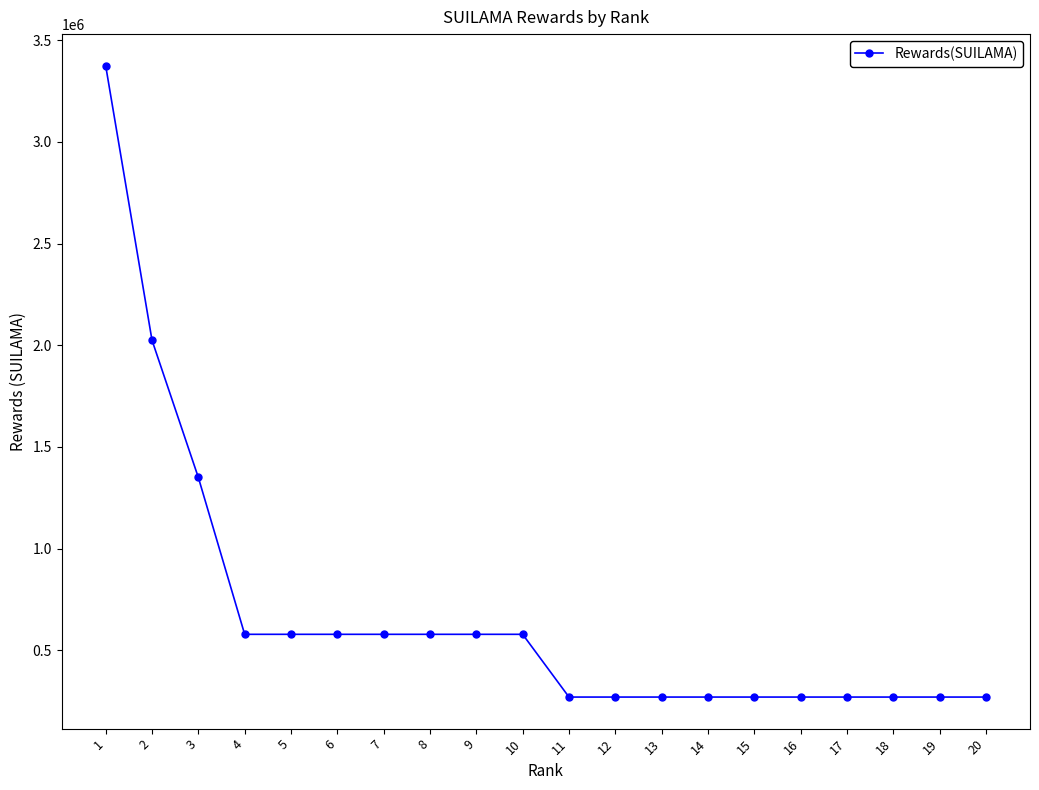

Approximately how many times larger is the value at 15 compared to 16?

1.0